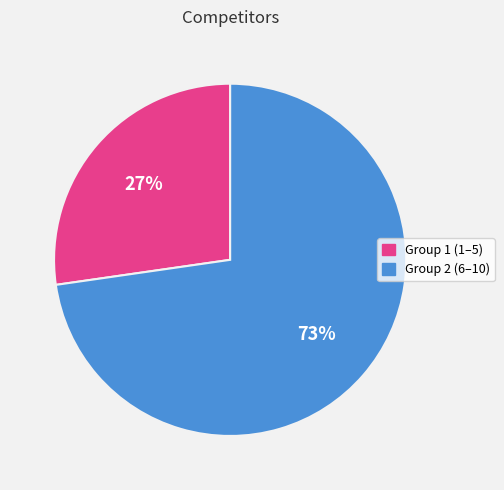

What is the largest slice in the pie chart?

Group 2 (6–10)